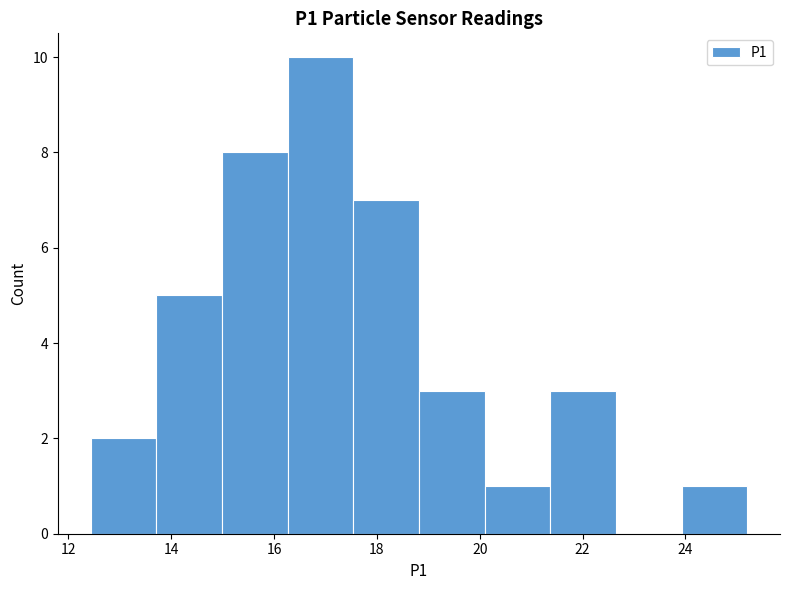

Reading left to right, list every bar in this chart as the range it spans on the x-axis followed by its height. Neither the bar edges nor the heights are printed on the chart, so give them approximately, as read against the axes.

12.4 to 13.8: 2
13.8 to 15.0: 5
15.0 to 16.2: 8
16.2 to 17.6: 10
17.6 to 18.8: 7
18.8 to 20.0: 3
20.0 to 21.4: 1
21.4 to 22.6: 3
22.6 to 24.0: 0
24.0 to 25.2: 1